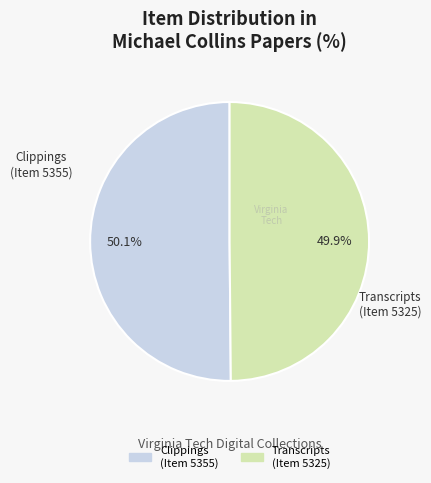

Does any single category account for the majority?

Yes